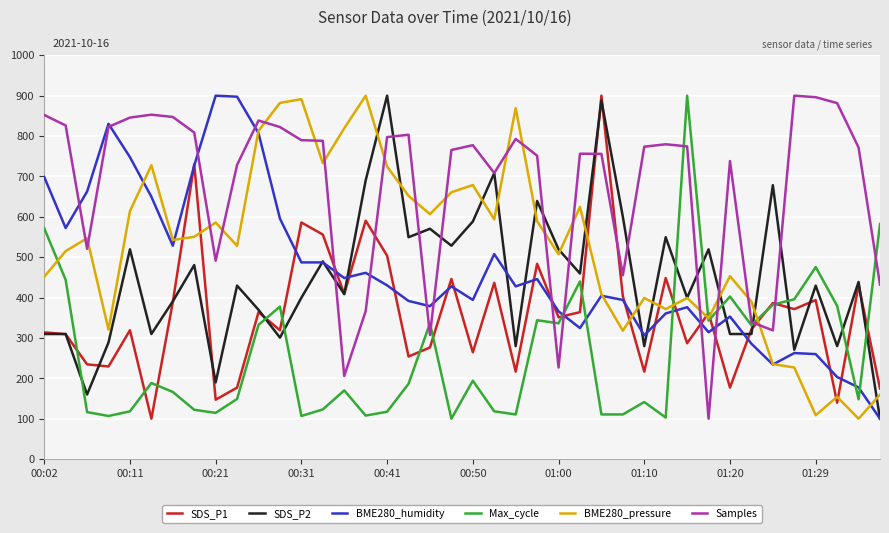

What is the lowest value of the Max_cycle series?

100.0